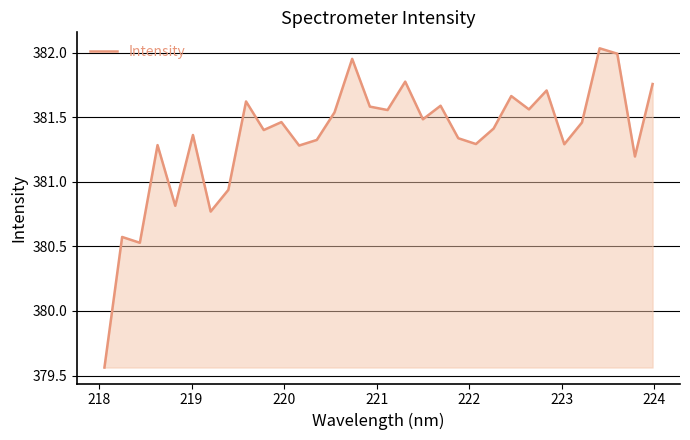

What is the difference between the maximum and minimum values?

2.5